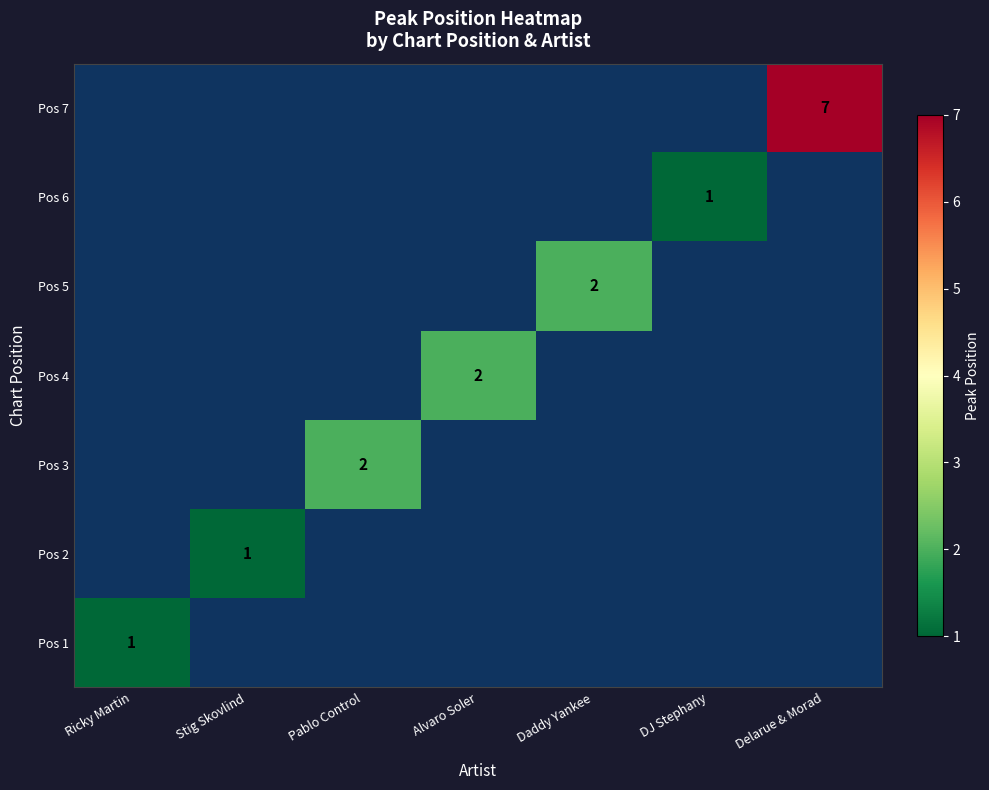

How many values in Pos 6 are above zero?

1